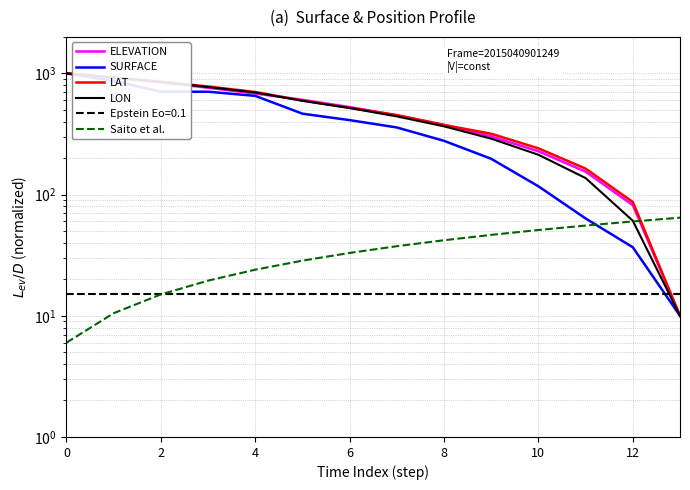

What is the label of the 10th point from the left?

9